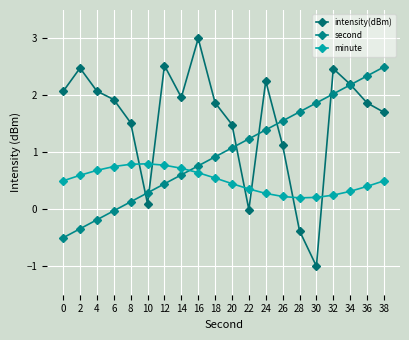

Which series changed the most between 14 and 28?

intensity(dBm)